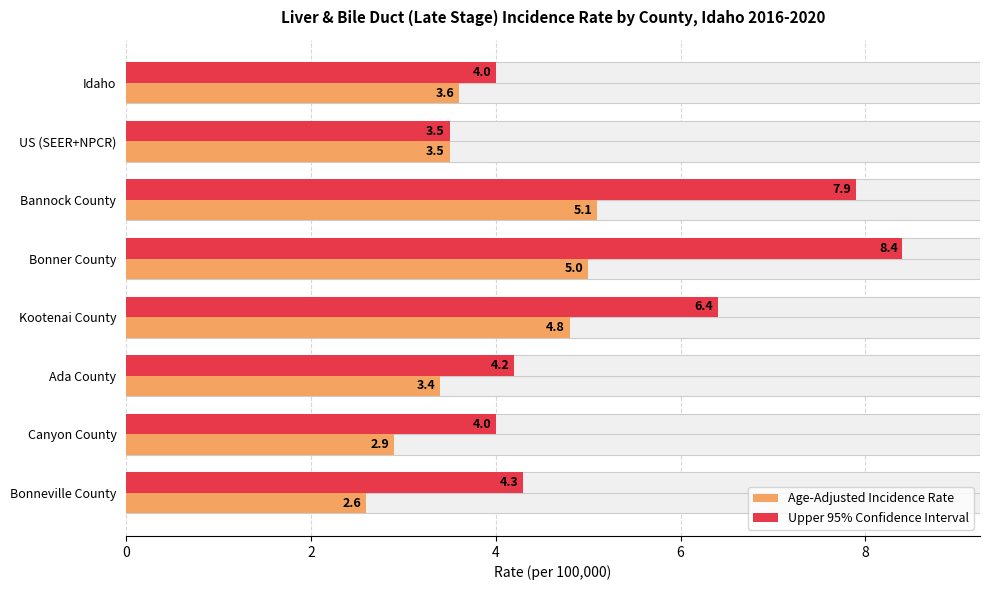

What are all the series names shown in the legend?

Age-Adjusted Incidence Rate, Upper 95% Confidence Interval